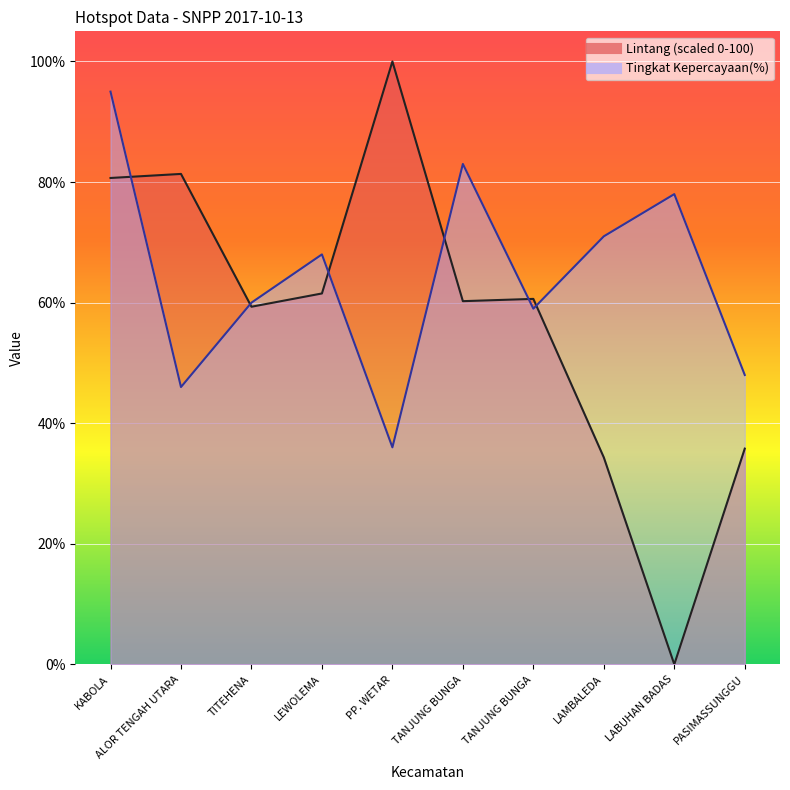

Is it true that Tingkat Kepercayaan(%) equals 128.8 at TANJUNG BUNGA?

False